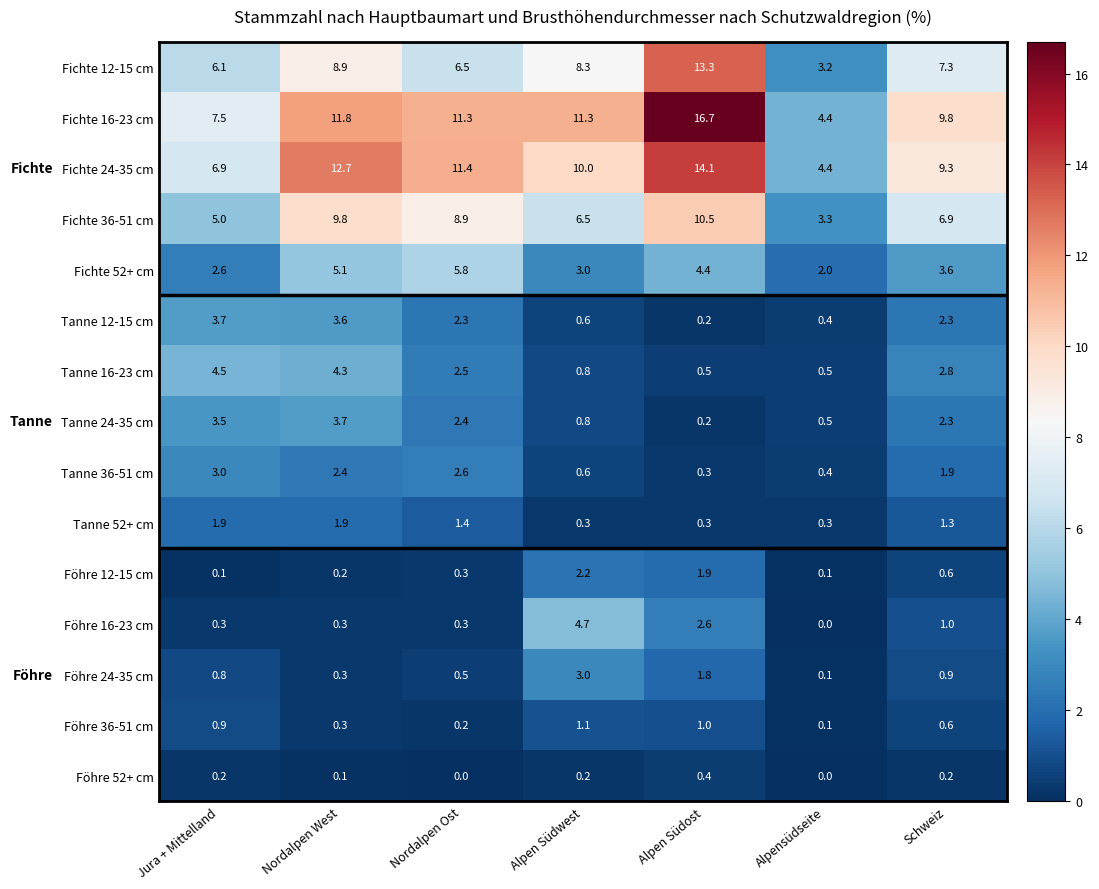

What is the sum of all Fichte 36-51 cm values?

50.9